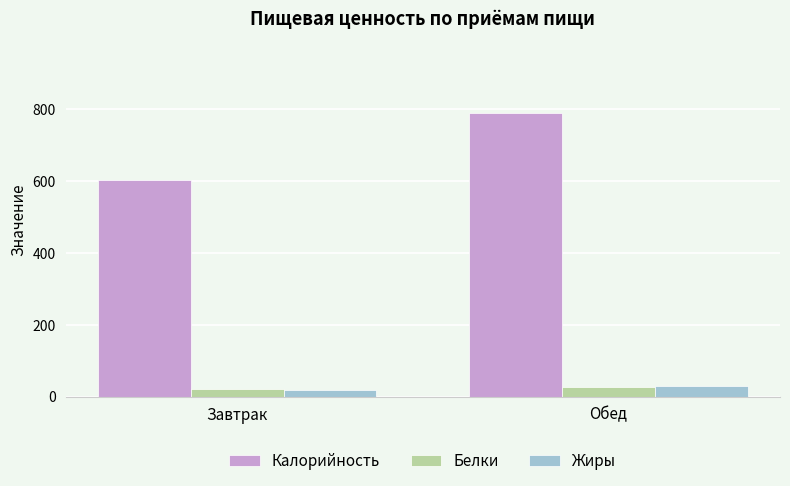

Where does the Калорийность series first go above 791?

Обед